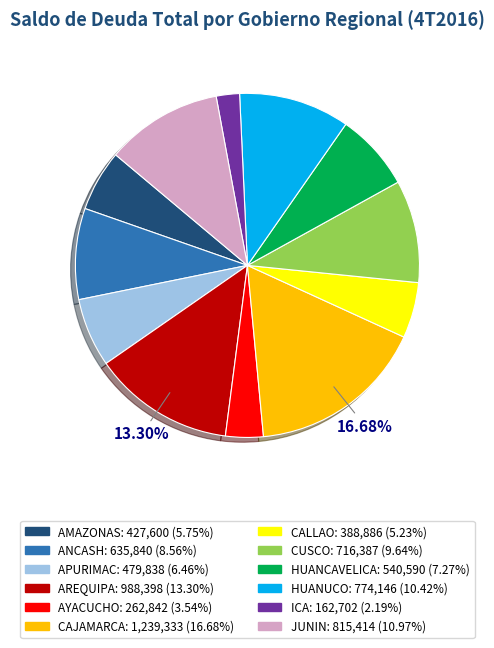

Do HUANUCO and ICA together represent more than half of the pie?

No